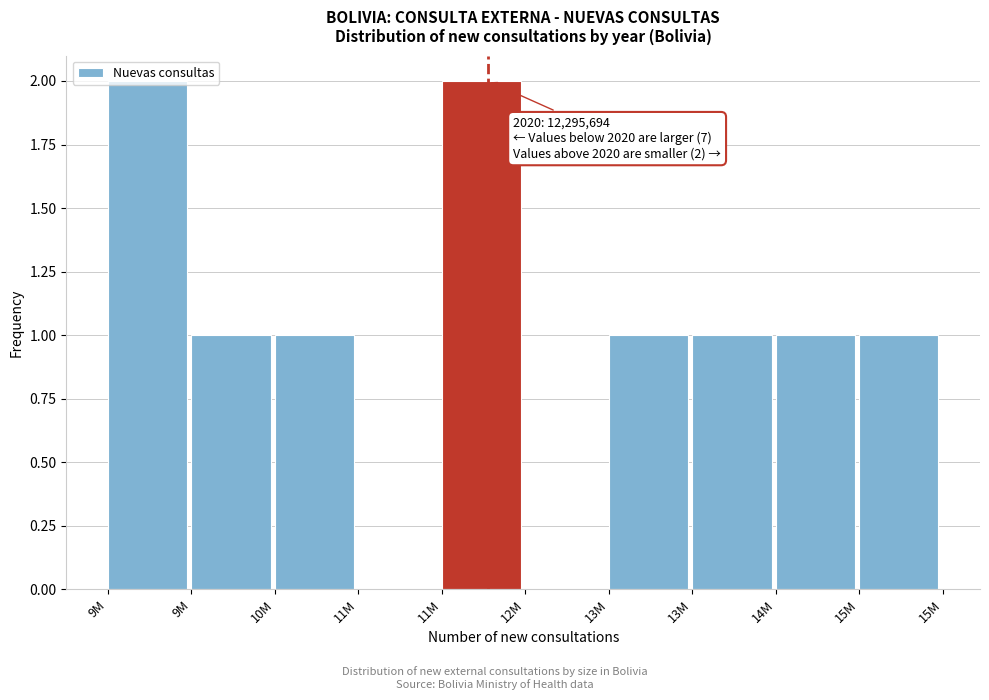

Are the bars horizontal?

No